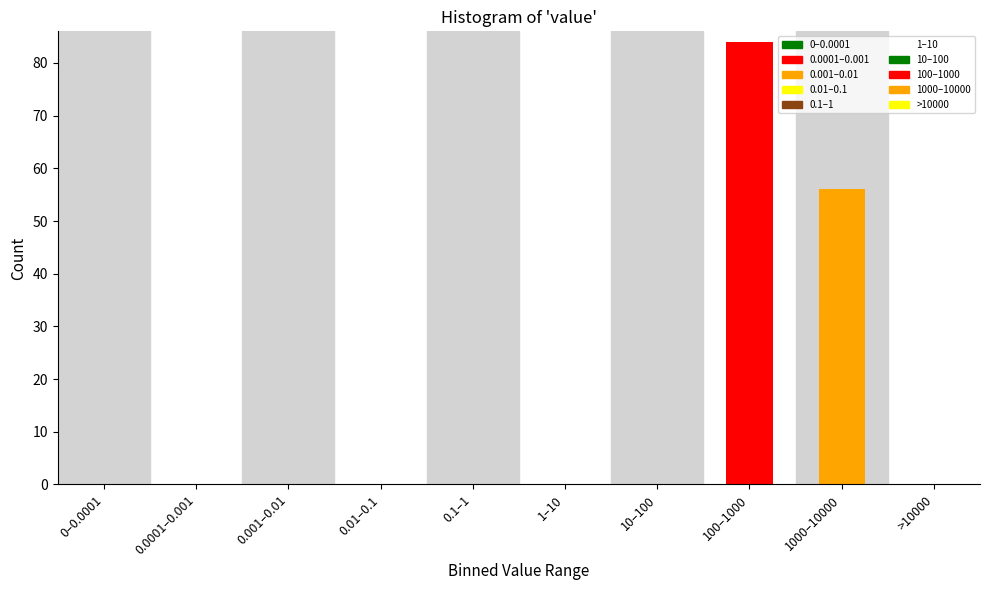

Reading left to right, list all the values displayed in this chart.

0–0.0001=0	0.0001–0.001=0	0.001–0.01=0	0.01–0.1=0	0.1–1=0	1–10=0	10–100=0	100–1000=84	1000–10000=56	>10000=0